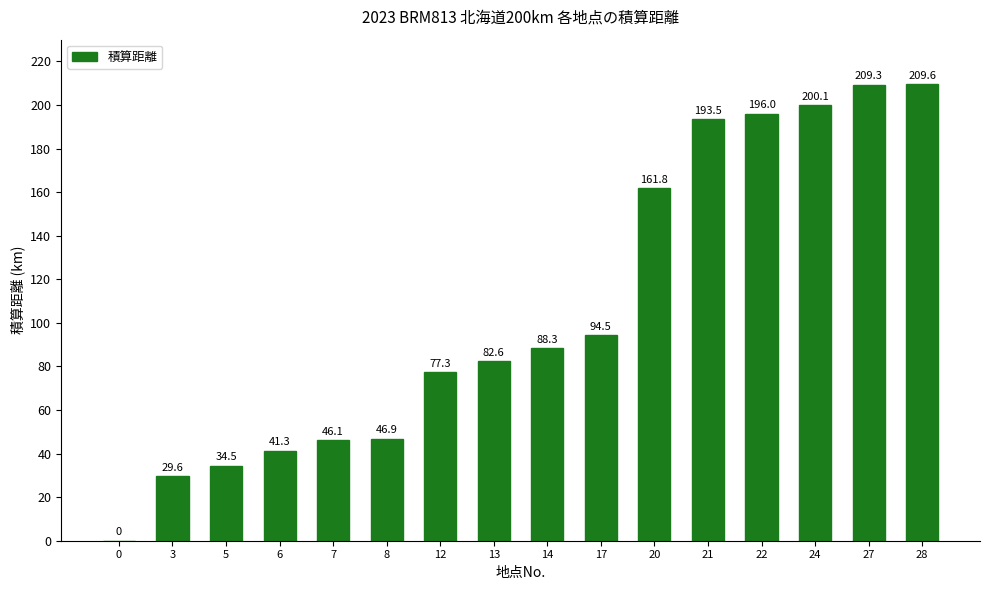

What is the change in value from 21 to 22?

+2.5